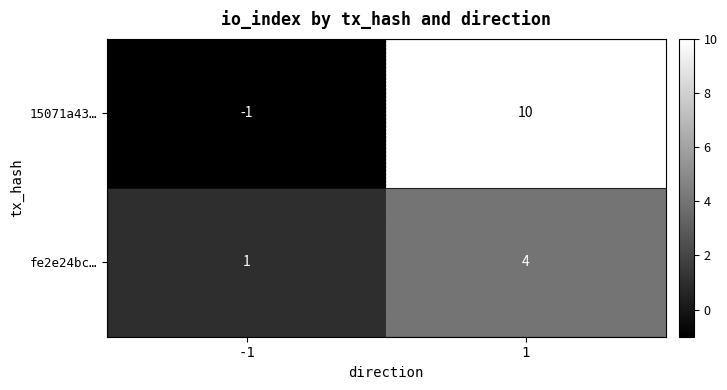

Is it true that fe2e24bc… equals 4 at 1?

True